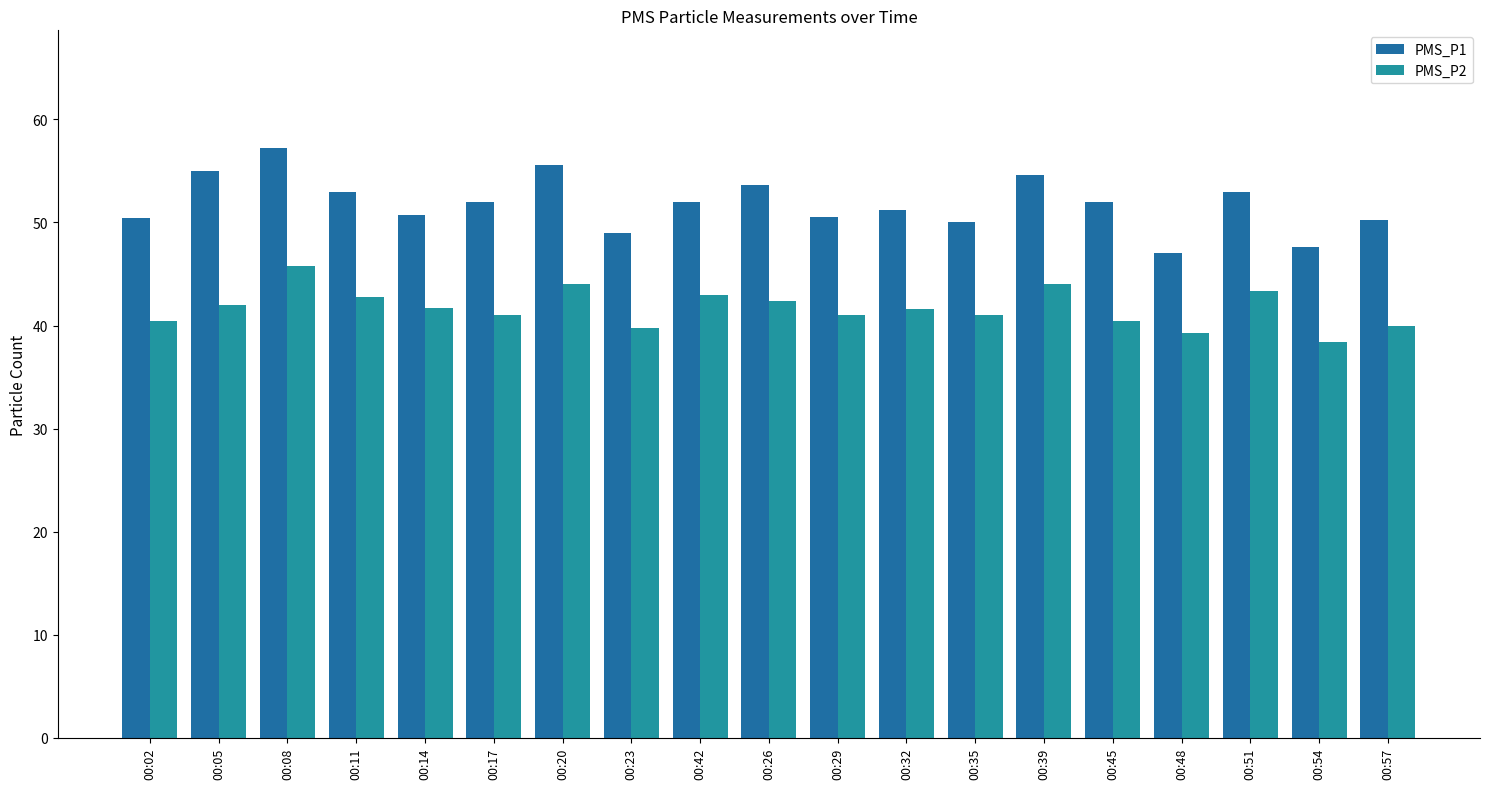

True or false: PMS_P2 has a value of 24.6 at 00:48.

False